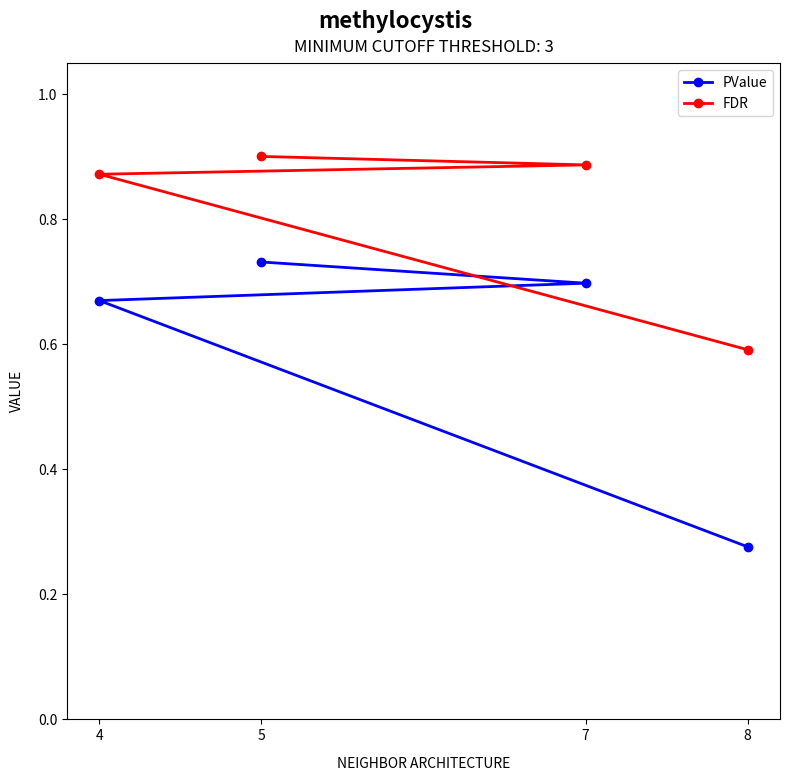

What is the difference between the maximum and minimum values in the FDR series?

0.3